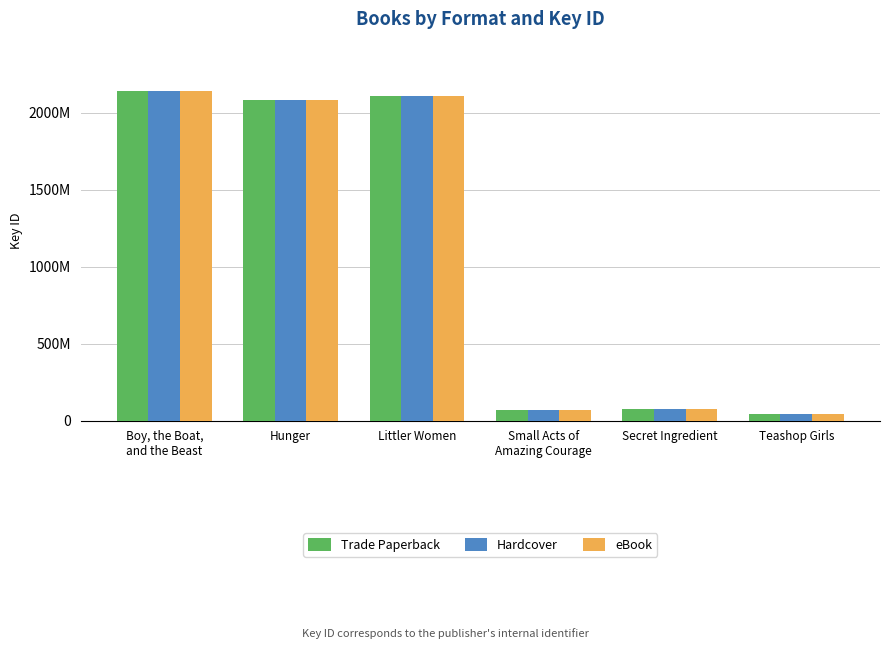

What is the difference between the Hardcover values at Boy, the Boat,
and the Beast and Littler Women?

32309144